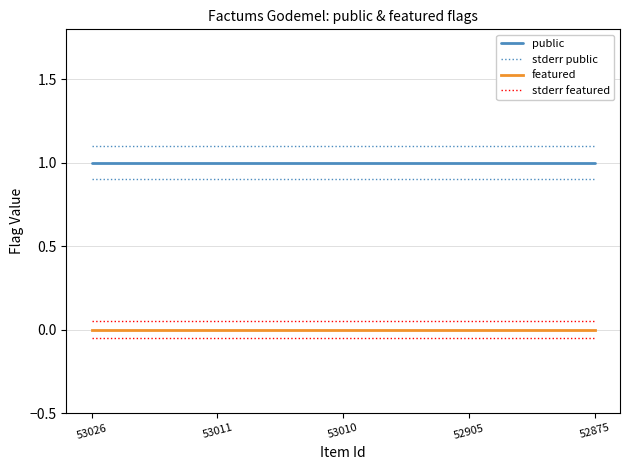

The stderr public series shows 0.6 at 53010. True or false?

False